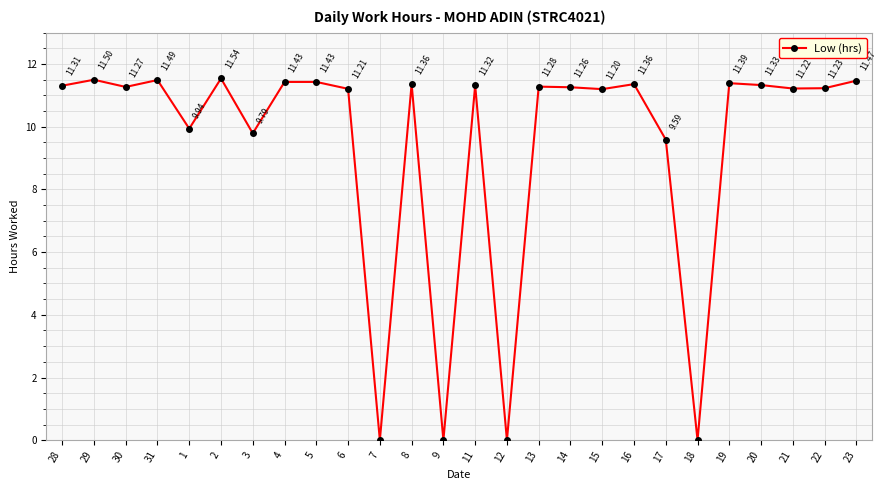

The value at 14 is 4.7. True or false?

False